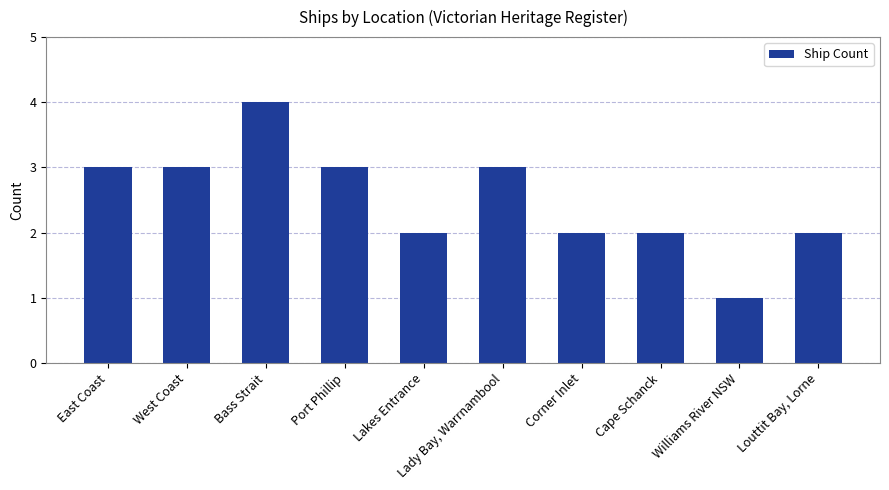

What position from the left is East Coast?

1